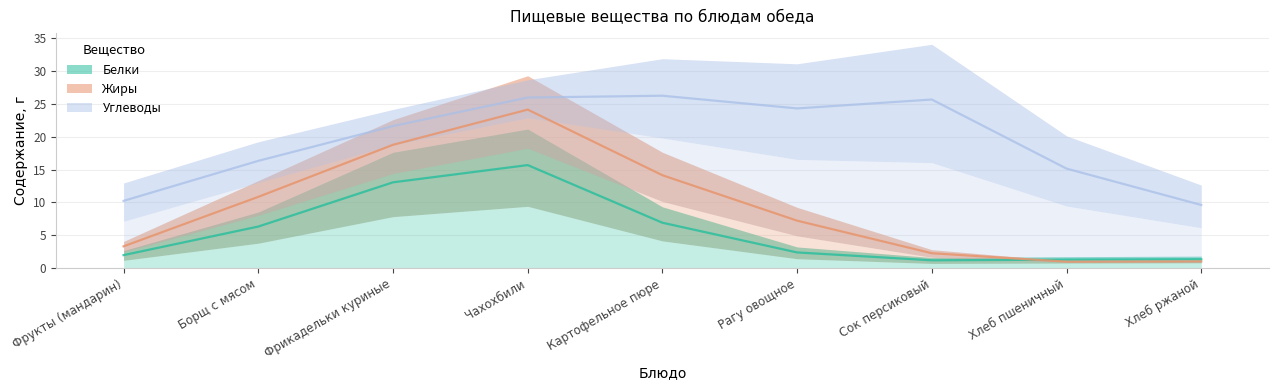

At which label does Белки reach its minimum?

Сок персиковый